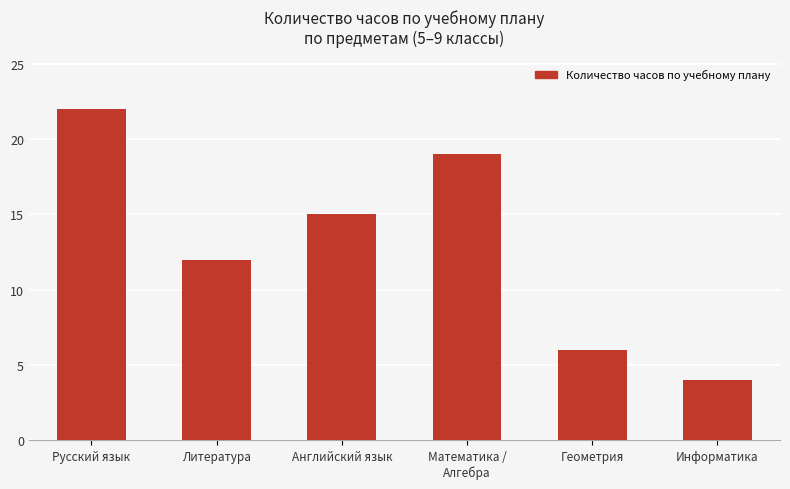

What is the label of the 3rd bar from the right?

Математика /
Алгебра